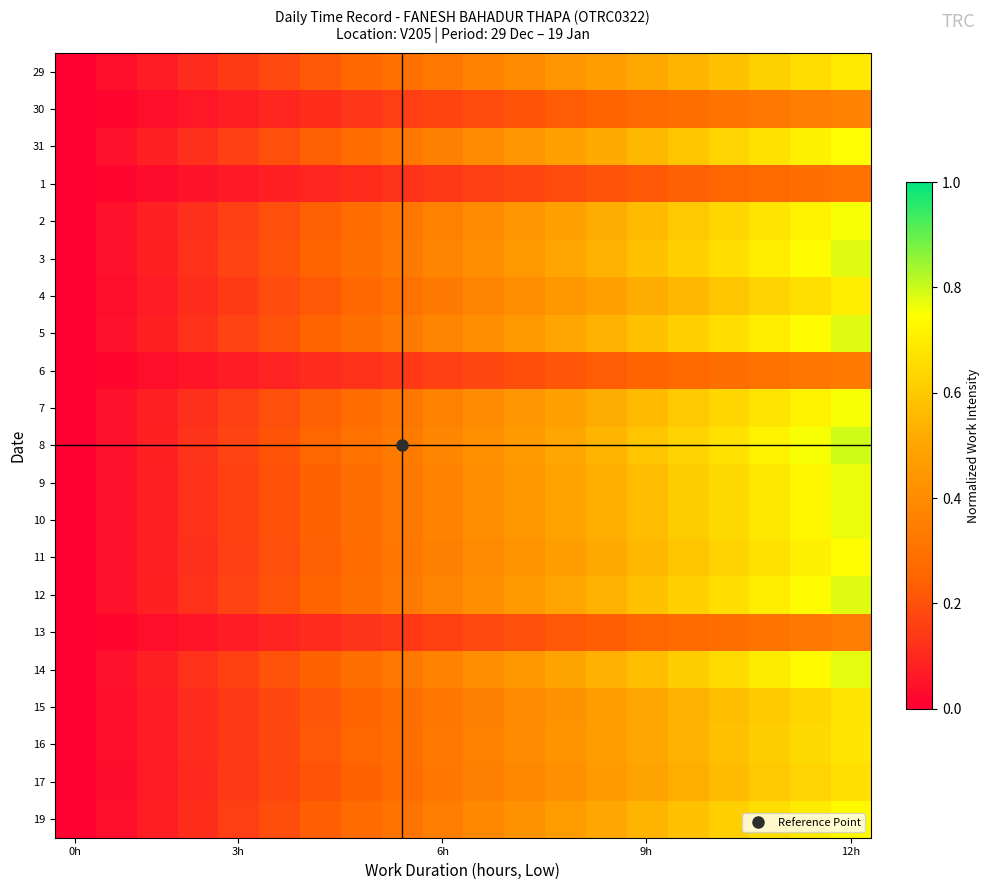

Reading left to right, extract all data points from this chart.

29: 0.0	0.0	0.1	0.1	0.1	0.2	0.2	0.3	0.3	0.3	0.4	0.4	0.4	0.5	0.5	0.5	0.6	0.6	0.7	0.7
30: 0.0	0.0	0.0	0.1	0.1	0.1	0.1	0.1	0.2	0.2	0.2	0.2	0.2	0.2	0.3	0.3	0.3	0.3	0.3	0.4
31: 0.0	0.0	0.1	0.1	0.2	0.2	0.2	0.3	0.3	0.4	0.4	0.4	0.5	0.5	0.6	0.6	0.6	0.7	0.7	0.8
1: 0.0	0.0	0.0	0.0	0.1	0.1	0.1	0.1	0.1	0.1	0.2	0.2	0.2	0.2	0.2	0.2	0.3	0.3	0.3	0.3
2: 0.0	0.0	0.1	0.1	0.2	0.2	0.2	0.3	0.3	0.4	0.4	0.4	0.5	0.5	0.6	0.6	0.6	0.7	0.7	0.8
3: 0.0	0.0	0.1	0.1	0.2	0.2	0.2	0.3	0.3	0.4	0.4	0.5	0.5	0.5	0.6	0.6	0.7	0.7	0.7	0.8
4: 0.0	0.0	0.1	0.1	0.1	0.2	0.2	0.3	0.3	0.3	0.4	0.4	0.4	0.5	0.5	0.6	0.6	0.6	0.7	0.7
5: 0.0	0.0	0.1	0.1	0.2	0.2	0.2	0.3	0.3	0.4	0.4	0.5	0.5	0.5	0.6	0.6	0.7	0.7	0.7	0.8
6: 0.0	0.0	0.0	0.1	0.1	0.1	0.1	0.1	0.1	0.2	0.2	0.2	0.2	0.2	0.2	0.3	0.3	0.3	0.3	0.3
7: 0.0	0.0	0.1	0.1	0.2	0.2	0.2	0.3	0.3	0.4	0.4	0.4	0.5	0.5	0.6	0.6	0.6	0.7	0.7	0.8
8: 0.0	0.0	0.1	0.1	0.2	0.2	0.3	0.3	0.3	0.4	0.4	0.5	0.5	0.5	0.6	0.6	0.7	0.7	0.8	0.8
9: 0.0	0.0	0.1	0.1	0.2	0.2	0.2	0.3	0.3	0.4	0.4	0.4	0.5	0.5	0.6	0.6	0.6	0.7	0.7	0.8
10: 0.0	0.0	0.1	0.1	0.2	0.2	0.2	0.3	0.3	0.4	0.4	0.4	0.5	0.5	0.6	0.6	0.6	0.7	0.7	0.8
11: 0.0	0.0	0.1	0.1	0.2	0.2	0.2	0.3	0.3	0.4	0.4	0.4	0.5	0.5	0.5	0.6	0.6	0.7	0.7	0.7
12: 0.0	0.0	0.1	0.1	0.2	0.2	0.2	0.3	0.3	0.4	0.4	0.5	0.5	0.5	0.6	0.6	0.7	0.7	0.7	0.8
13: 0.0	0.0	0.0	0.1	0.1	0.1	0.1	0.1	0.1	0.2	0.2	0.2	0.2	0.2	0.3	0.3	0.3	0.3	0.3	0.3
14: 0.0	0.0	0.1	0.1	0.2	0.2	0.2	0.3	0.3	0.4	0.4	0.4	0.5	0.5	0.6	0.6	0.7	0.7	0.7	0.8
15: 0.0	0.0	0.1	0.1	0.1	0.2	0.2	0.2	0.3	0.3	0.4	0.4	0.4	0.5	0.5	0.5	0.6	0.6	0.6	0.7
16: 0.0	0.0	0.1	0.1	0.1	0.2	0.2	0.3	0.3	0.3	0.4	0.4	0.4	0.5	0.5	0.5	0.6	0.6	0.6	0.7
17: 0.0	0.0	0.1	0.1	0.1	0.2	0.2	0.2	0.3	0.3	0.3	0.4	0.4	0.5	0.5	0.5	0.6	0.6	0.6	0.7
19: 0.0	0.0	0.1	0.1	0.2	0.2	0.2	0.3	0.3	0.3	0.4	0.4	0.5	0.5	0.5	0.6	0.6	0.7	0.7	0.7